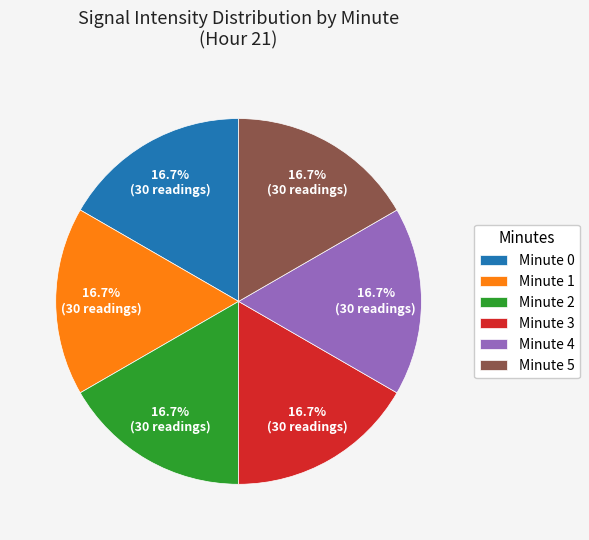

Is the sum of Minute 0 and Minute 3 greater than half?

No